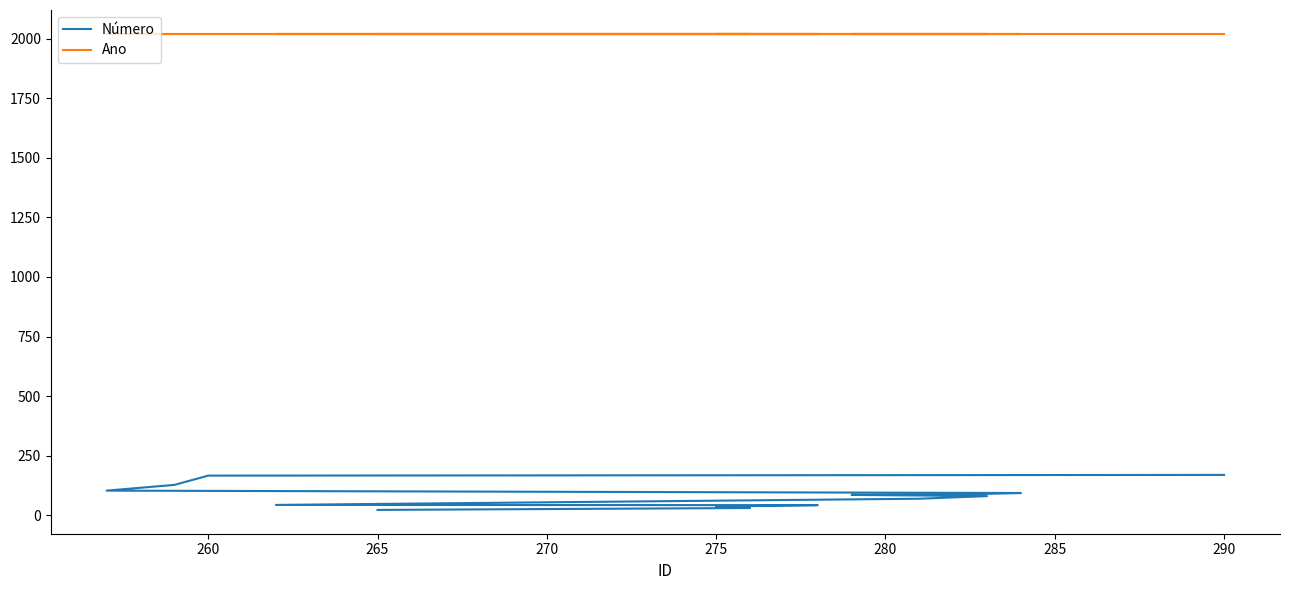

What is the difference between the maximum and second lowest values in the Número series?

139